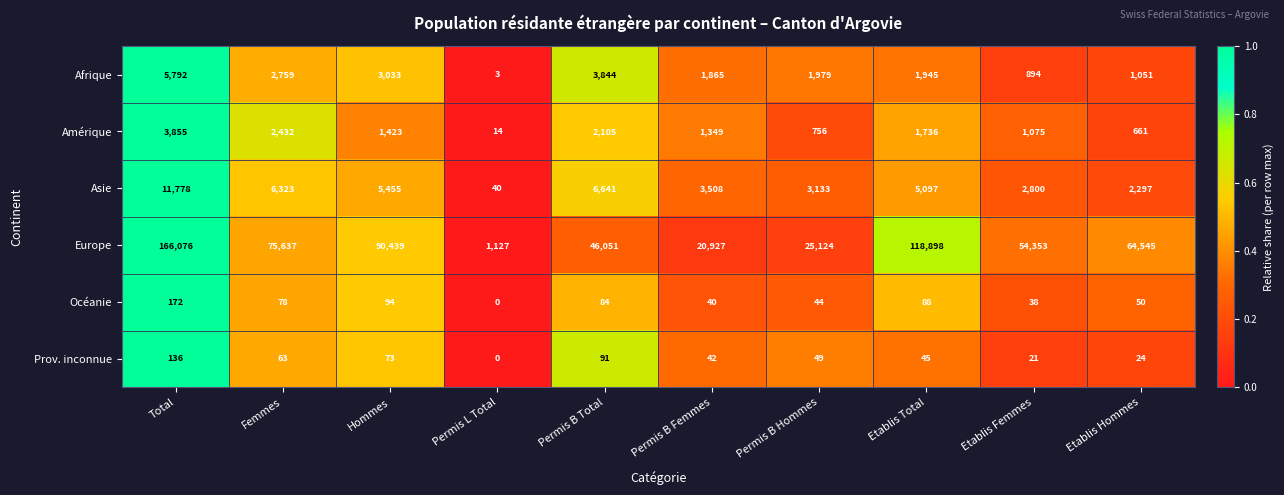

What is the difference between the second highest and minimum values in the Océanie series?

94